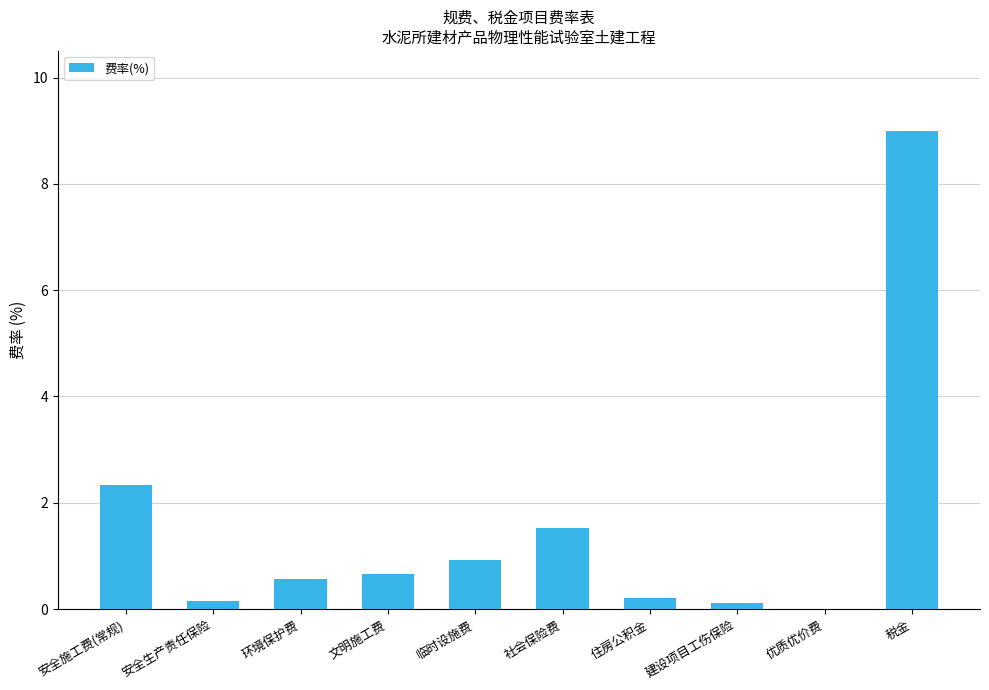

What is the change in value from 社会保险费 to 住房公积金?

-1.3